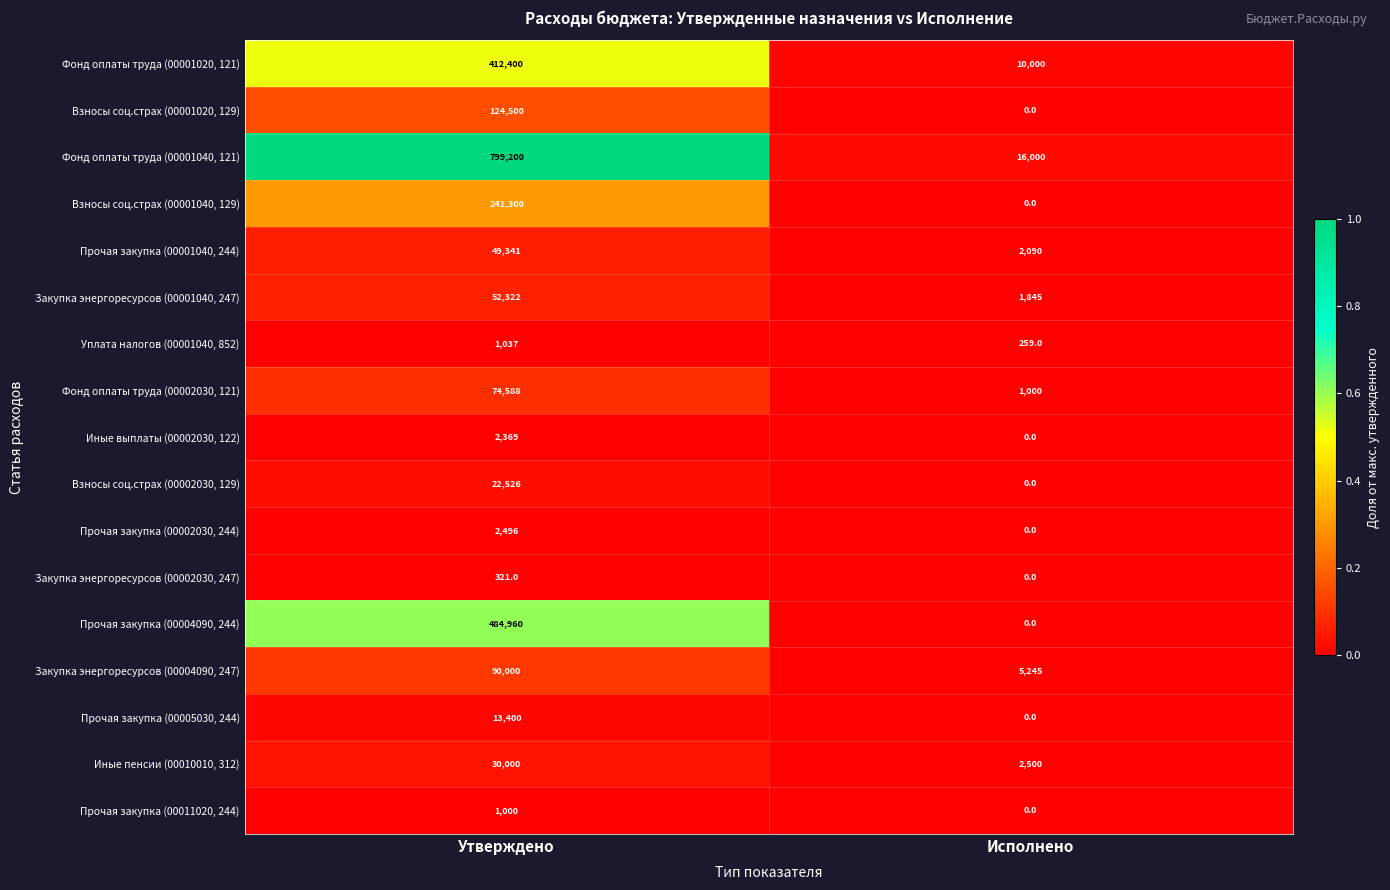

What is the sum of all Прочая закупка (00001040, 244) values?

51431